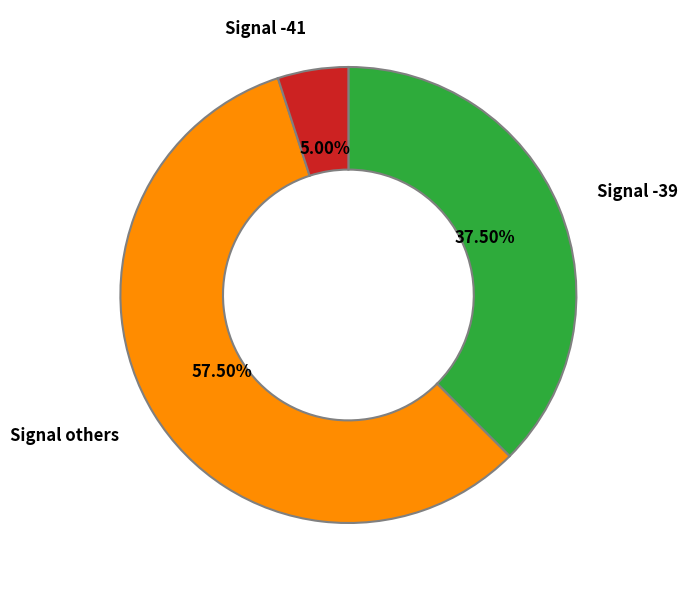

Is there a majority slice in this chart?

Yes